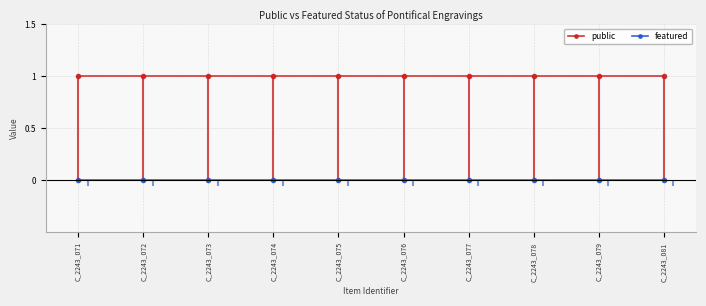

True or false: featured and public intersect in this chart.

False